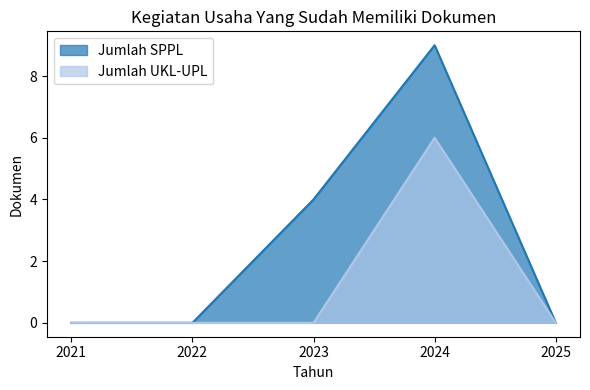

Count the Jumlah SPPL values in the range 0 to 4.

4